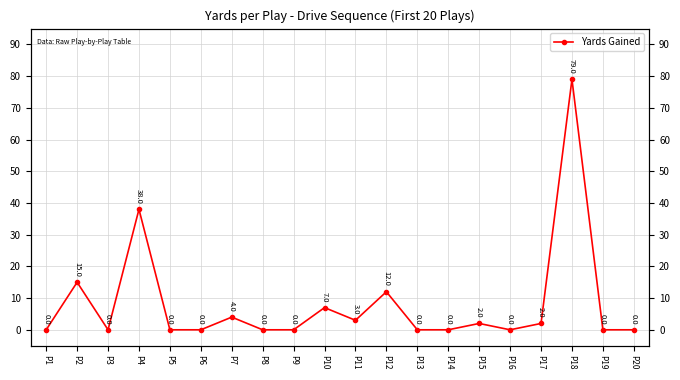

The value at P7 is 4. True or false?

True